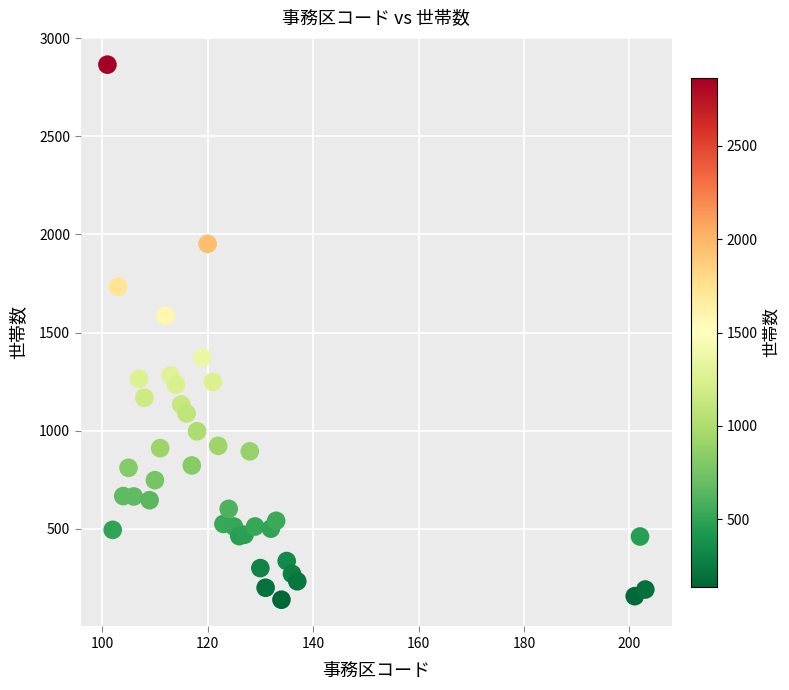

What Y value in the scatter plot is closest to 1502?

1586